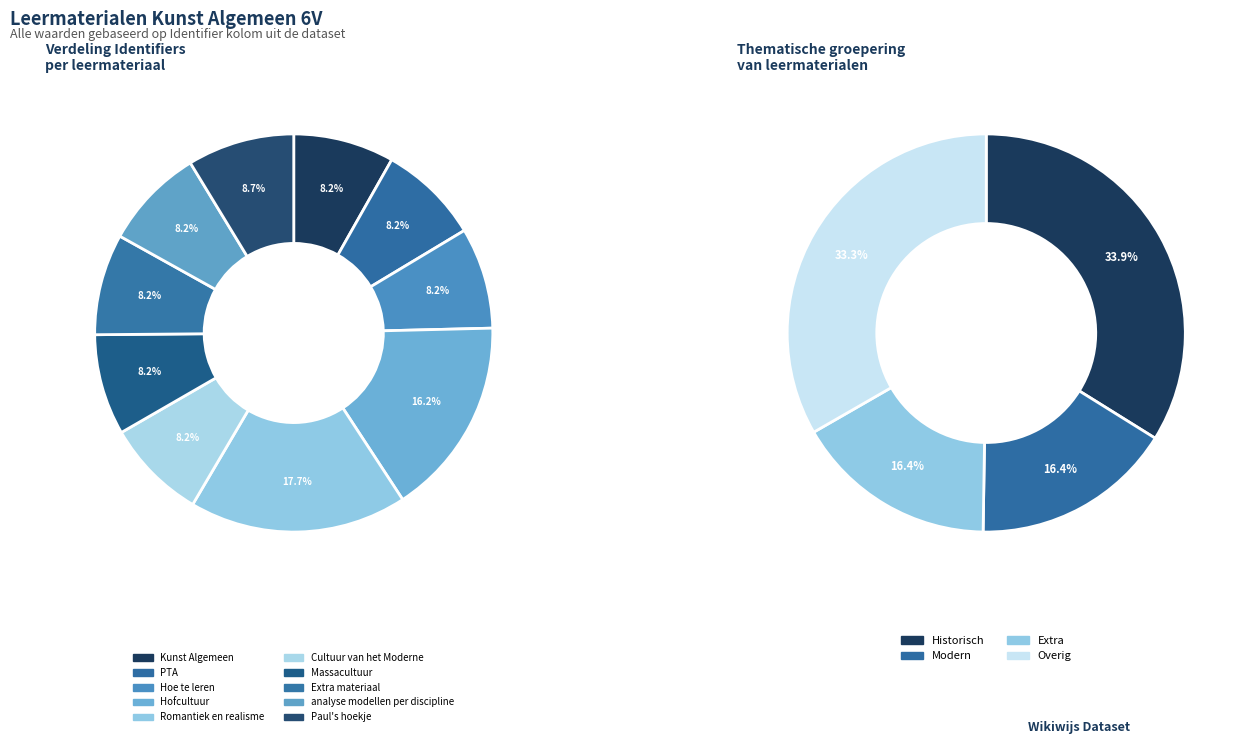

How many segments does this pie chart have?

10